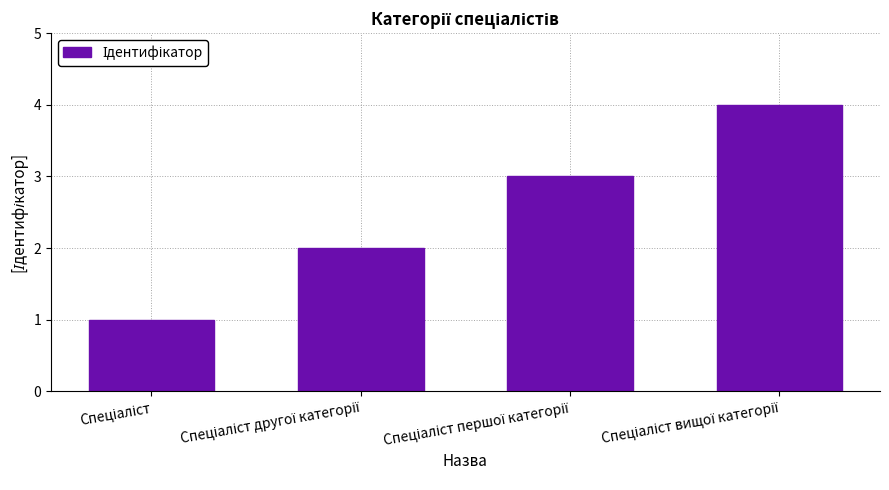

What is the greatest value displayed?

4